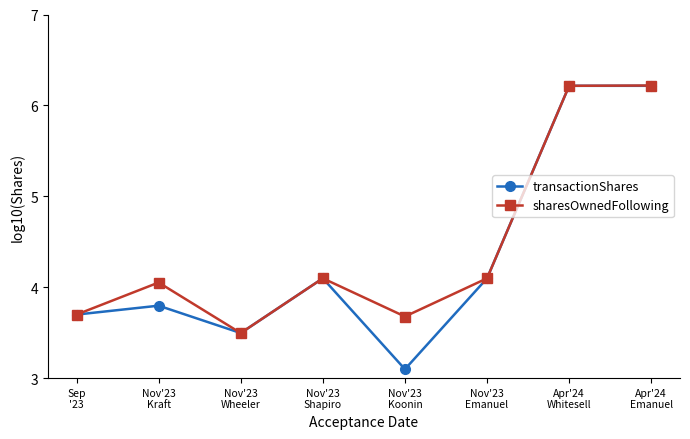

What is the value of the sharesOwnedFollowing point at the 5th from the left?

3.7